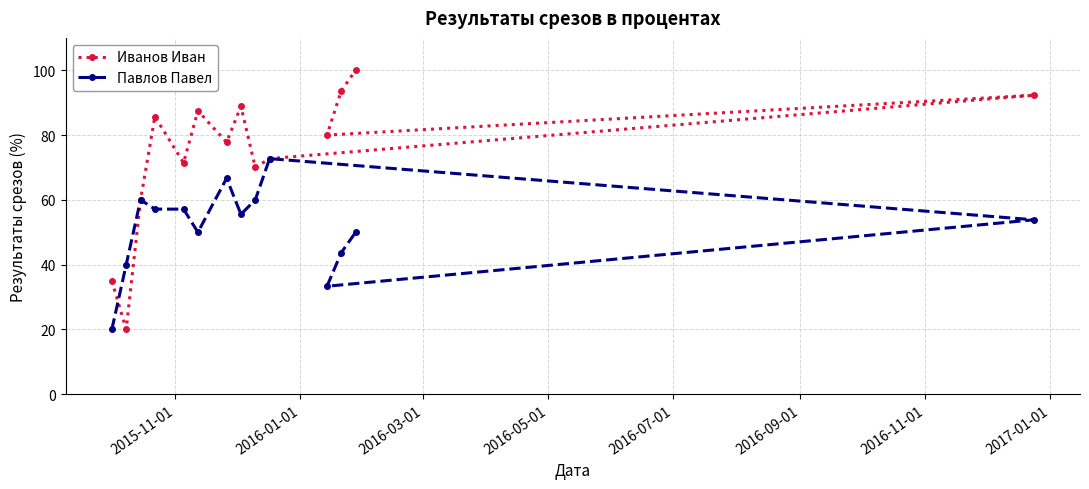

Does the chart display data point markers on the line(s)?

Yes